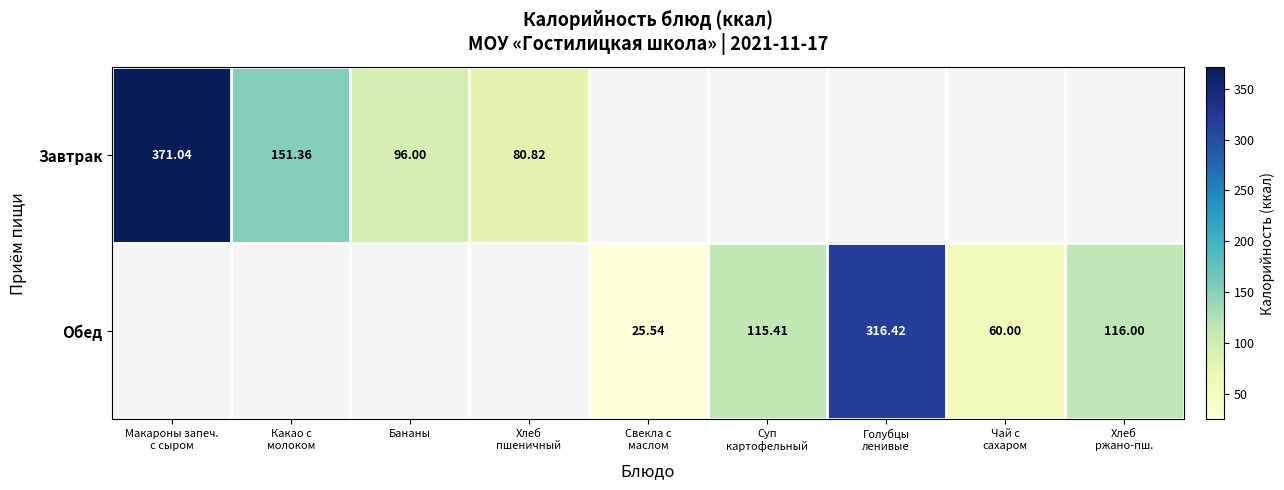

What is the smallest value displayed?

25.5